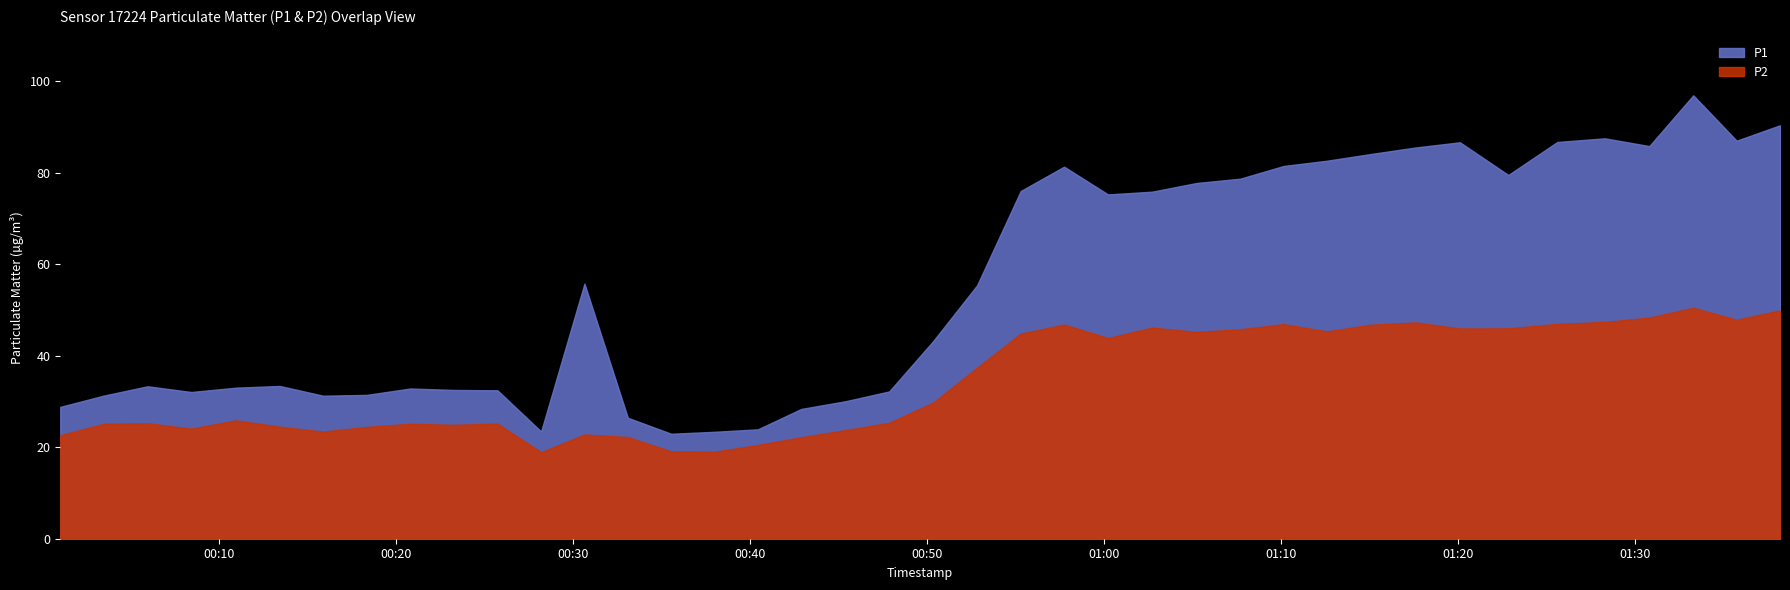

Rank the series by their maximum value, from lowest to highest.

P2, P1